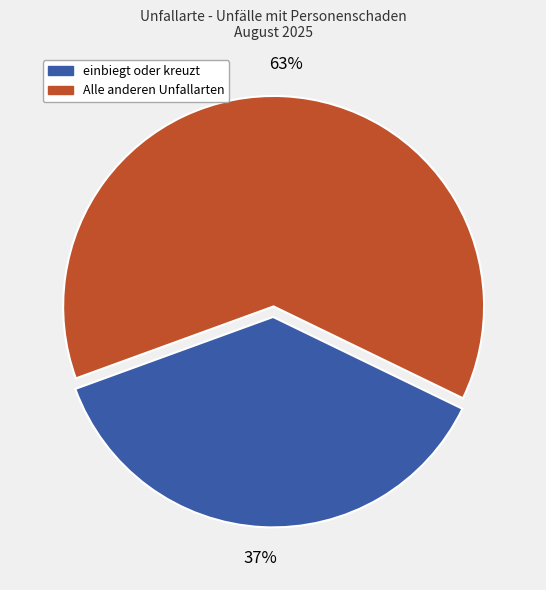

Is there a majority slice in this chart?

Yes